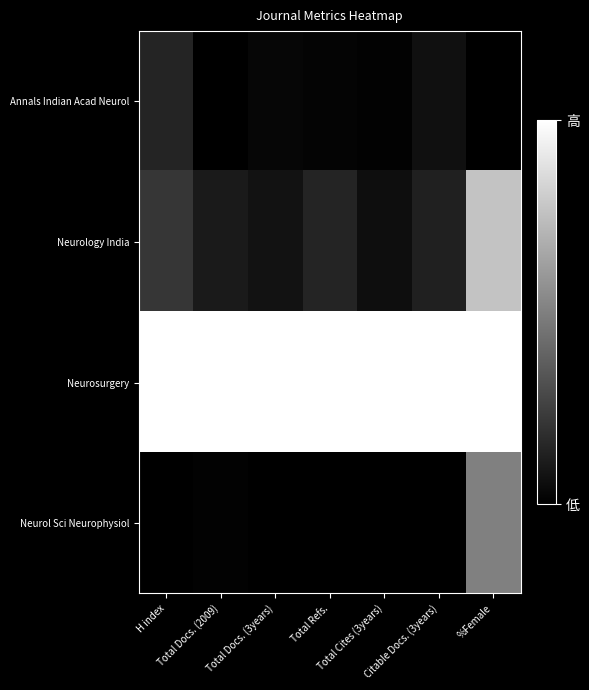

What is the spread (max minus min) of values at Total Docs. (2009)?

1.0